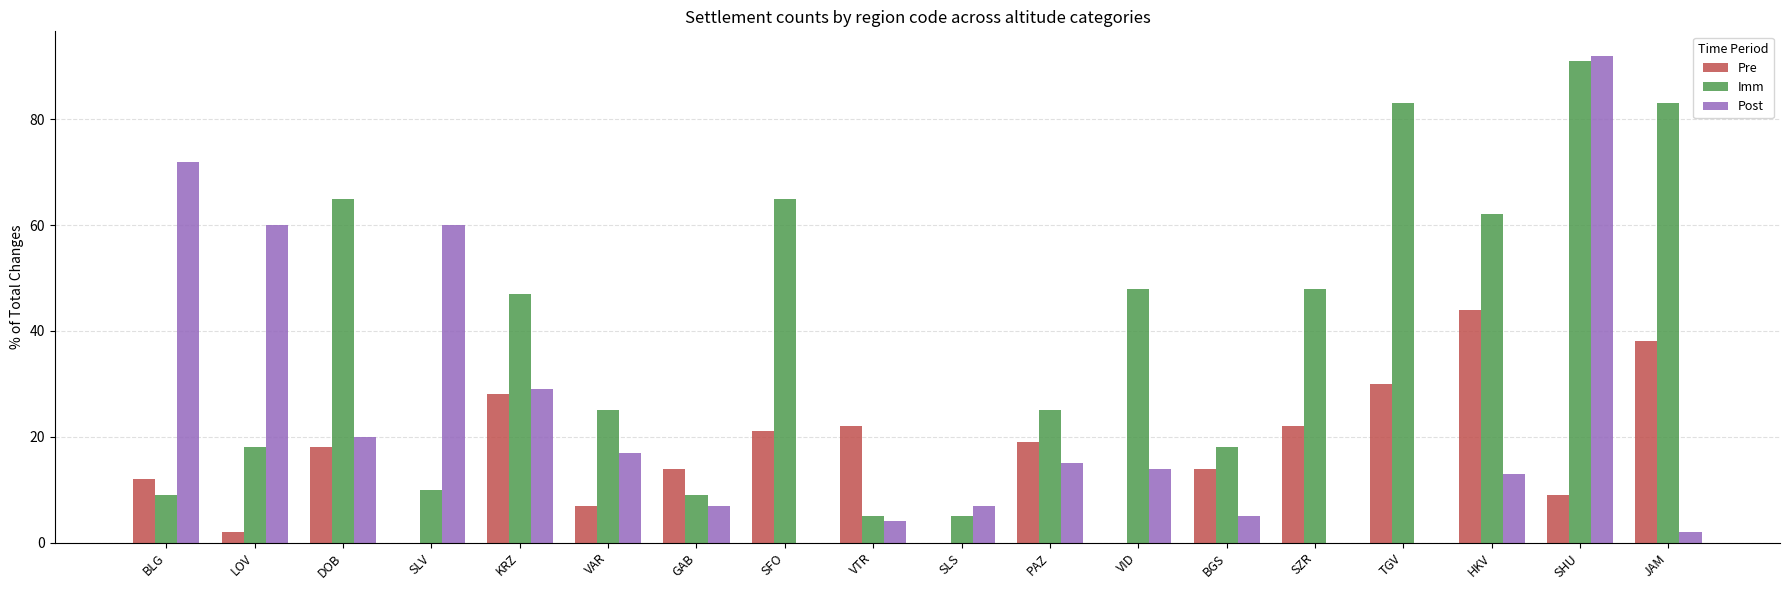

What is the sum of the Pre values at VTR and BGS?

36